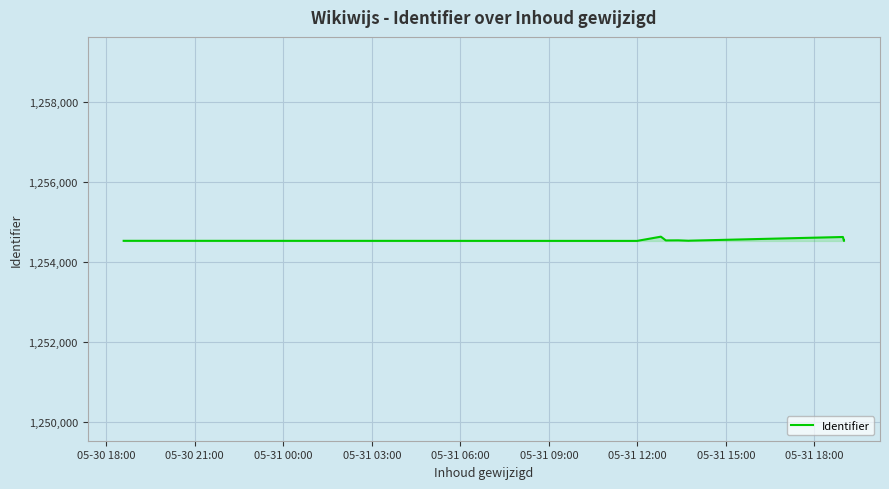

The chart shows a value of 1671165 at 05-31 00:00. True or false?

False